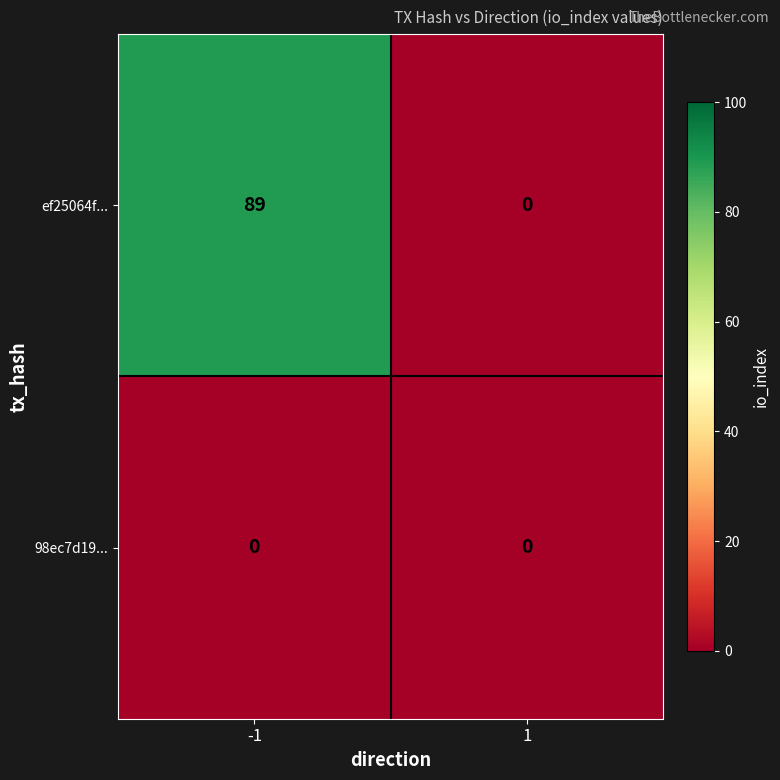

Count the number of categories in the chart.

2